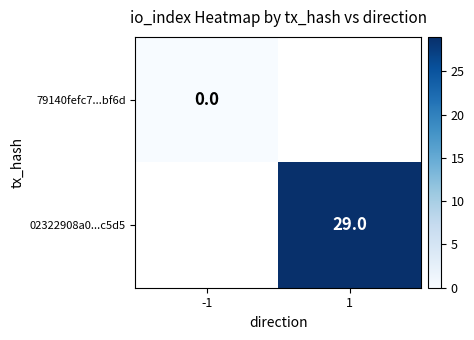

True or false: 02322908a0...c5d5 has a value of 47 at 1.

False